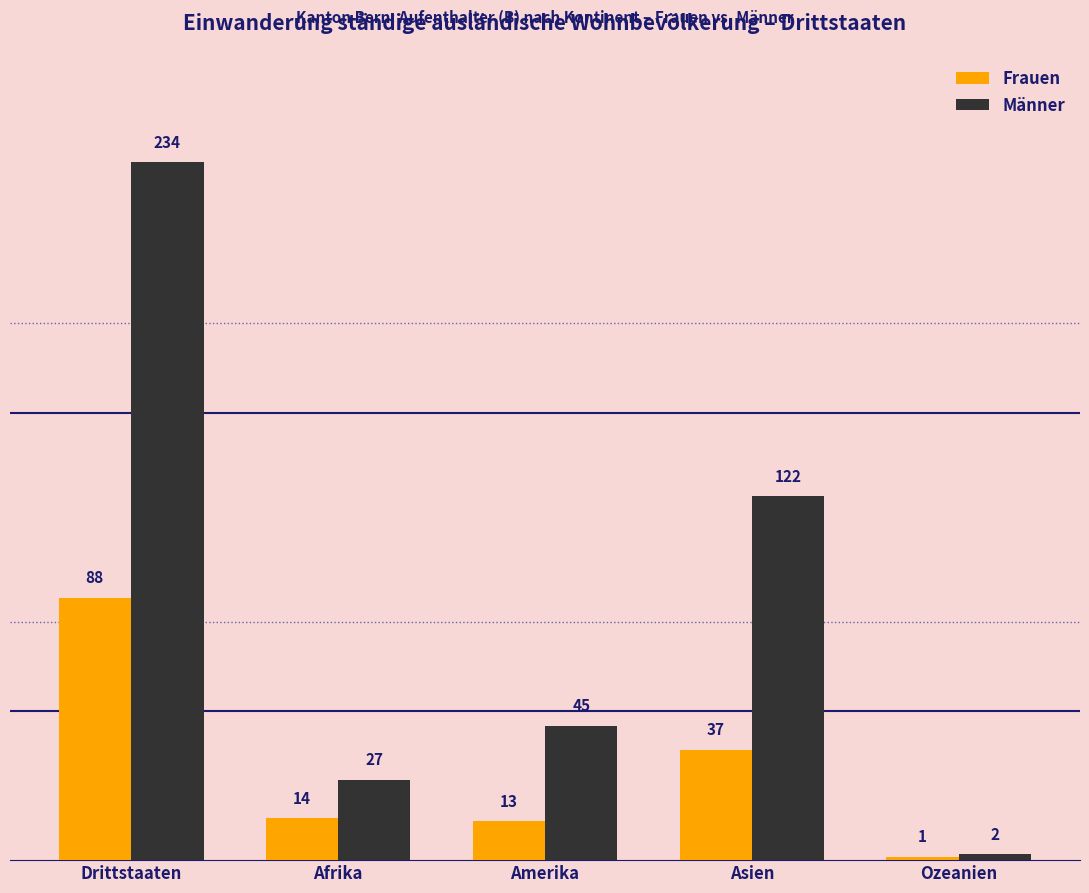

What is the label of the 4th bar from the left?

Asien